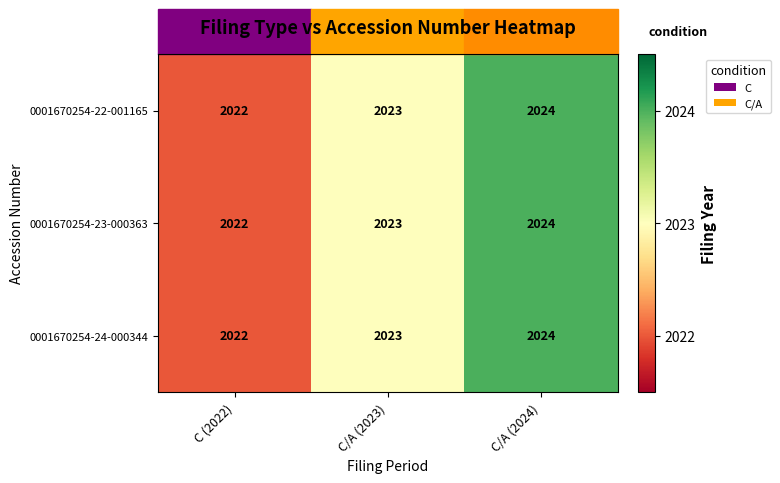

Where is 0001670254-23-000363 nearest to the value 2023?

C/A (2023)